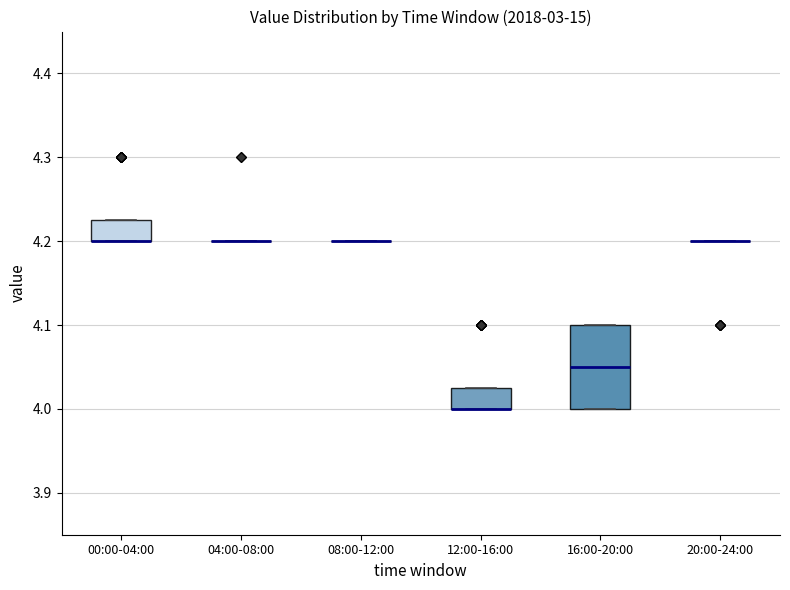

Reading left to right, transcribe this box plot: for each box, give where its median line is, the range the box spans, and where its two whiskers end, as read against the y-axis. The values are not printed on the chart, so give them approximately, as read against the axis.

00:00-04:00: median 4.20 (drawn on the box's lower edge), box 4.20 to 4.23, whiskers 4.20 to 4.23
04:00-08:00: box collapsed to a line at 4.20, whiskers 4.20 to 4.20
08:00-12:00: box collapsed to a line at 4.20, whiskers 4.20 to 4.20
12:00-16:00: median 4.00 (drawn on the box's lower edge), box 4.00 to 4.03, whiskers 4.00 to 4.03
16:00-20:00: median 4.05, box 4.00 to 4.10, whiskers 4.00 to 4.10
20:00-24:00: box collapsed to a line at 4.20, whiskers 4.20 to 4.20